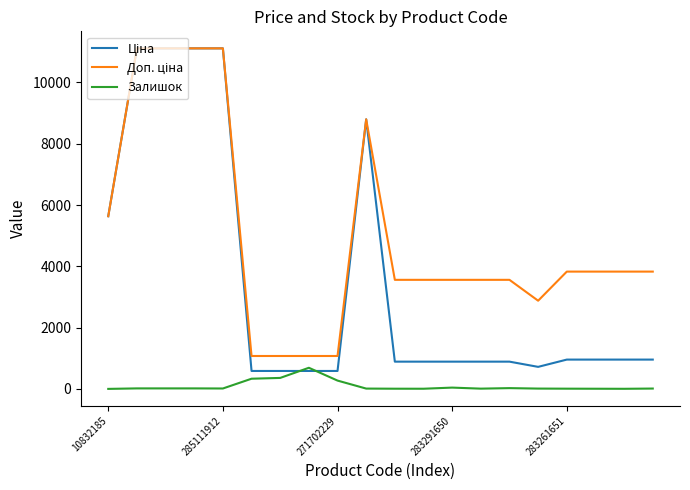

What is the value of the Залишок point at the 8th from the left?

690.0